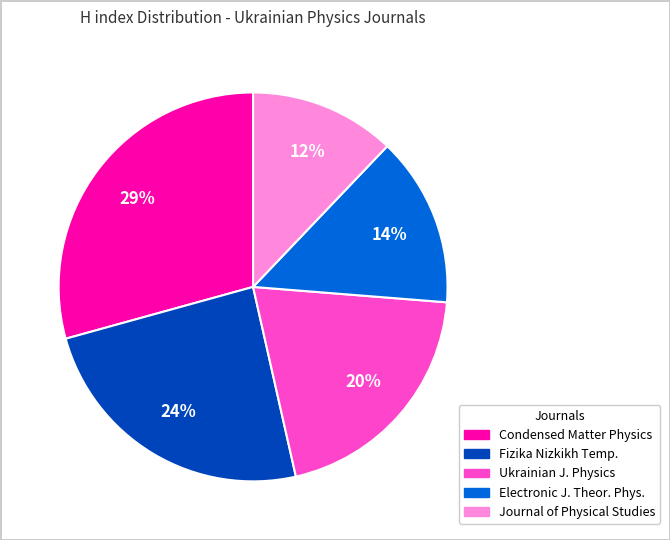

Is there any slice that represents more than half of the pie?

No